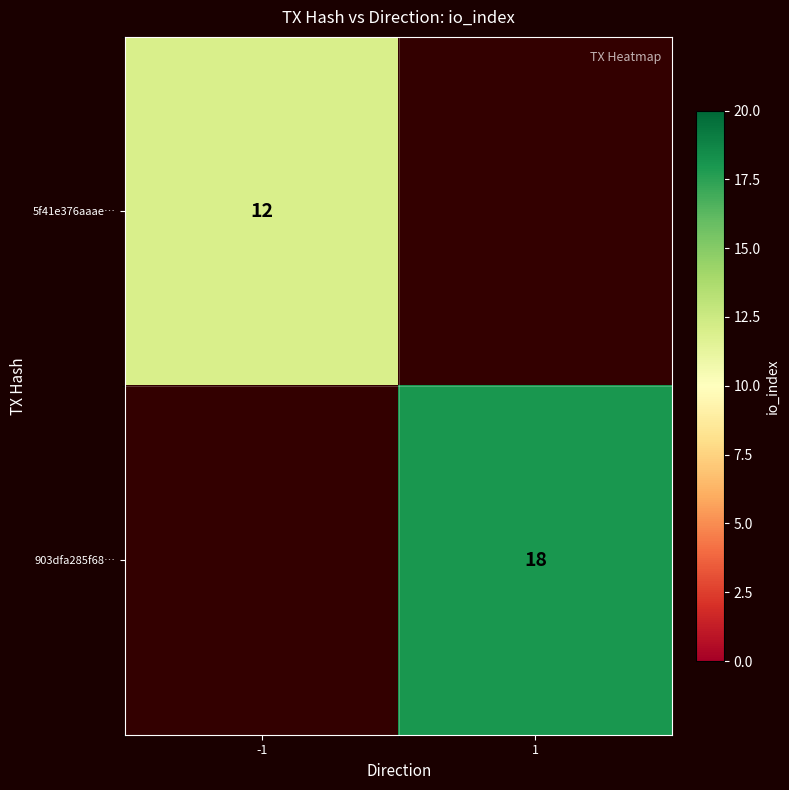

True or false: 903dfa285f68… has a value of 18 at 1.

True